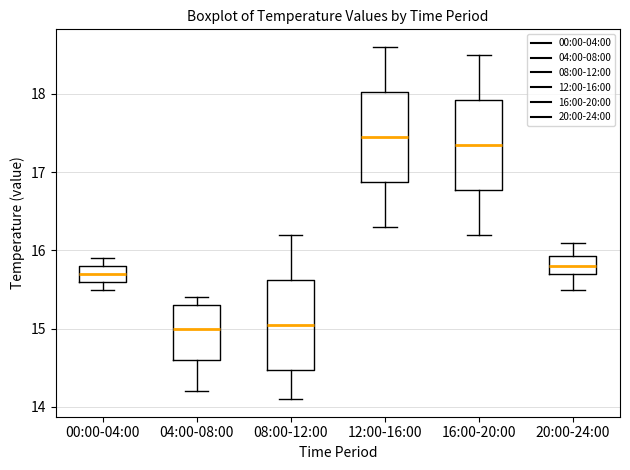

Where is the upper edge of the box for 16:00-20:00 on the y-axis? The values are not printed on the chart, so give them approximately, as read against the axis.

17.9